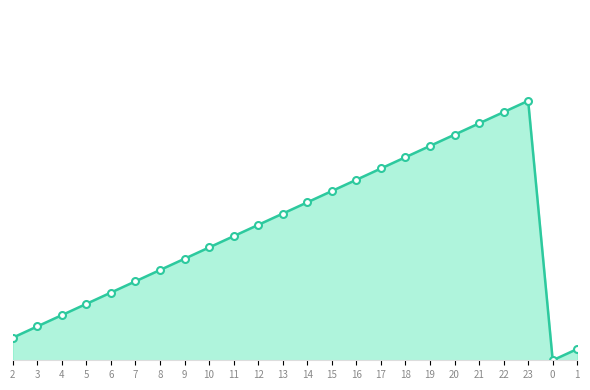

Is it true that the value at 6 is 6?

True